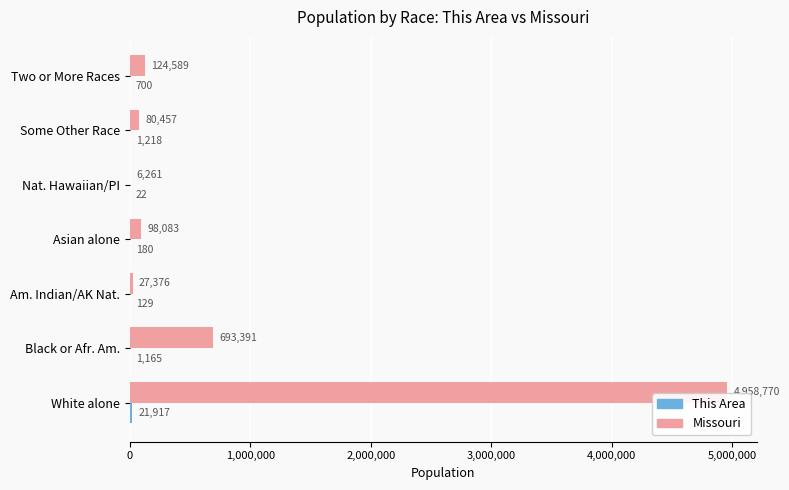

Where is Missouri nearest to the value 2482515?

Black or Afr. Am.